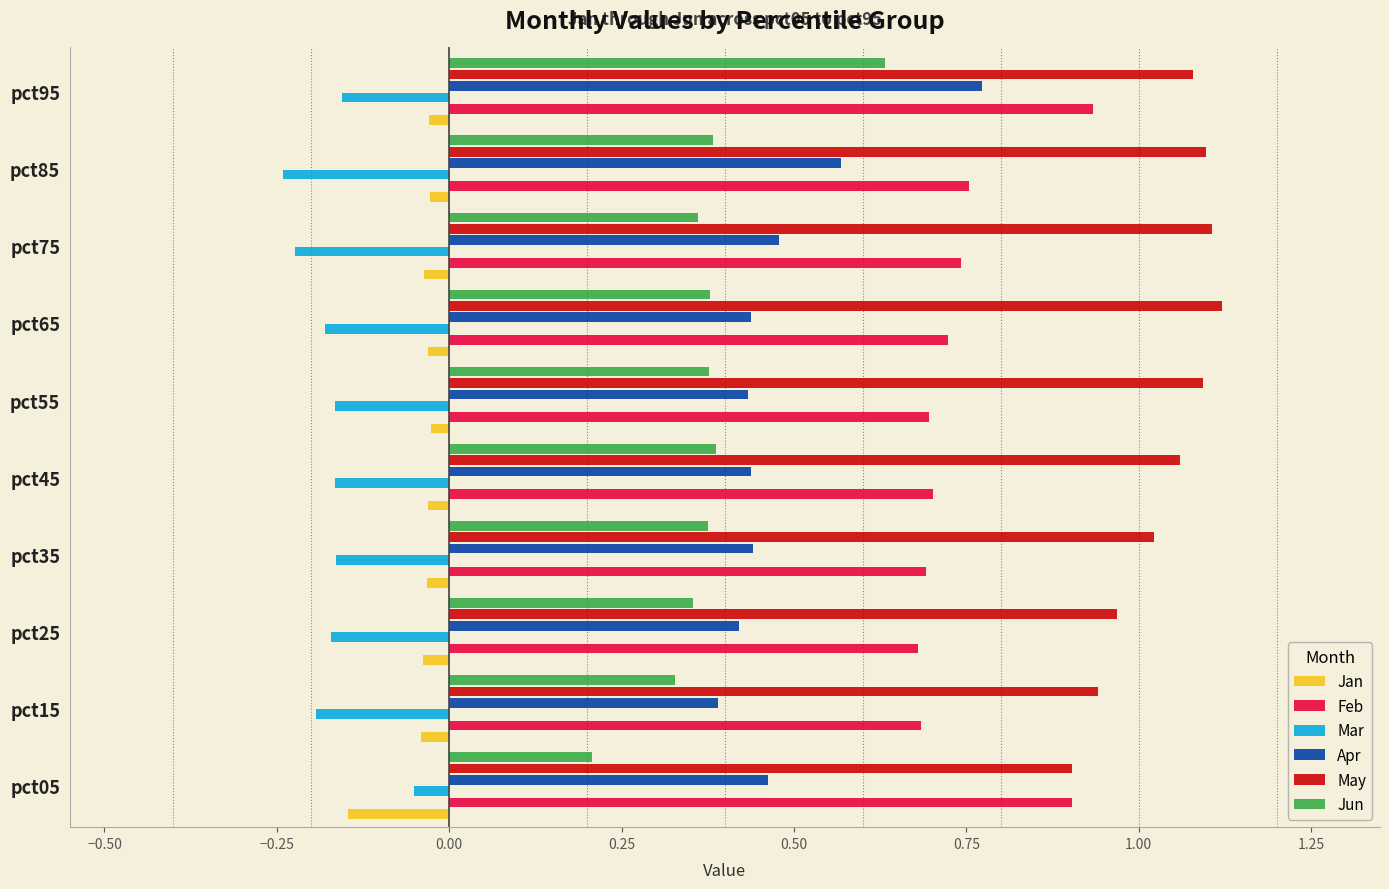

Between pct85 and pct95, which series saw the biggest shift?

Jun